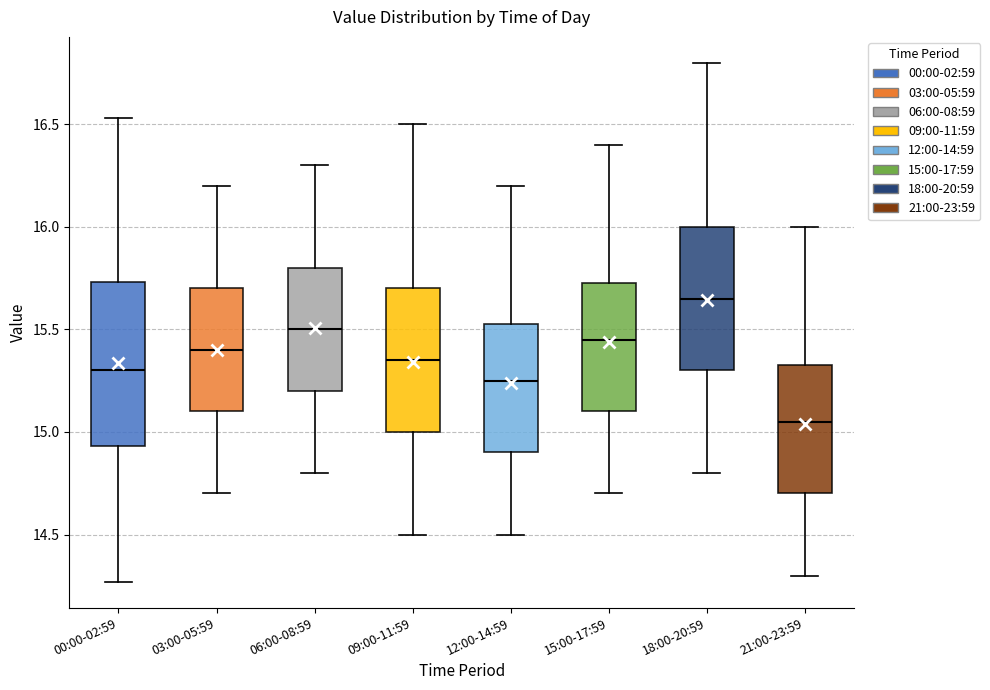

Reading left to right, read every box against the y-axis: the position of its median line, the range the box covers, and the ends of its whiskers. The values are not printed on the chart, so give them approximately, as read against the axis.

00:00-02:59: median 15.30, box 14.95 to 15.75, whiskers 14.25 to 16.55
03:00-05:59: median 15.40, box 15.10 to 15.70, whiskers 14.70 to 16.20
06:00-08:59: median 15.50, box 15.20 to 15.80, whiskers 14.80 to 16.30
09:00-11:59: median 15.35, box 15.00 to 15.70, whiskers 14.50 to 16.50
12:00-14:59: median 15.25, box 14.90 to 15.55, whiskers 14.50 to 16.20
15:00-17:59: median 15.45, box 15.10 to 15.75, whiskers 14.70 to 16.40
18:00-20:59: median 15.65, box 15.30 to 16.00, whiskers 14.80 to 16.80
21:00-23:59: median 15.05, box 14.70 to 15.35, whiskers 14.30 to 16.00